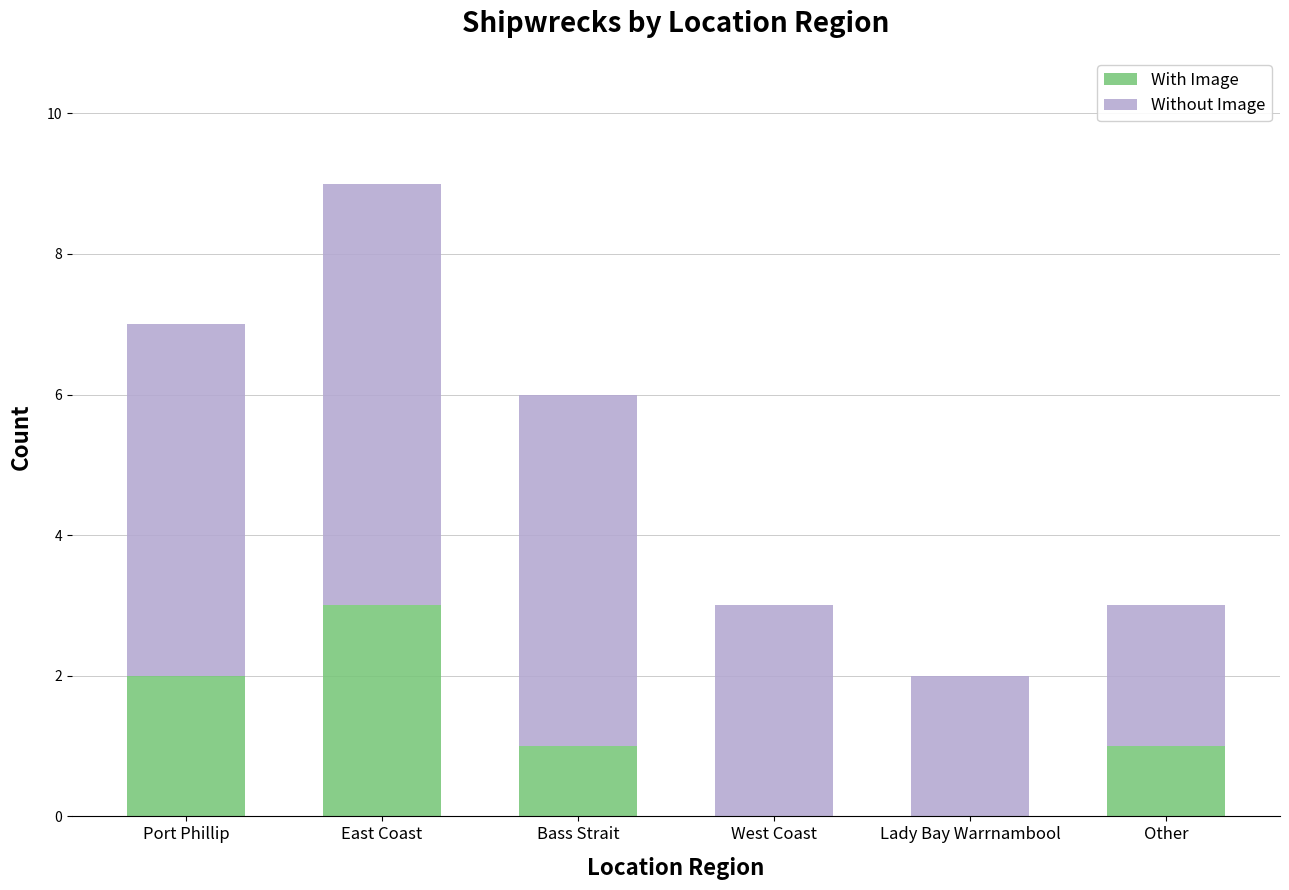

What is the sum of the With Image values at East Coast and Other?

4